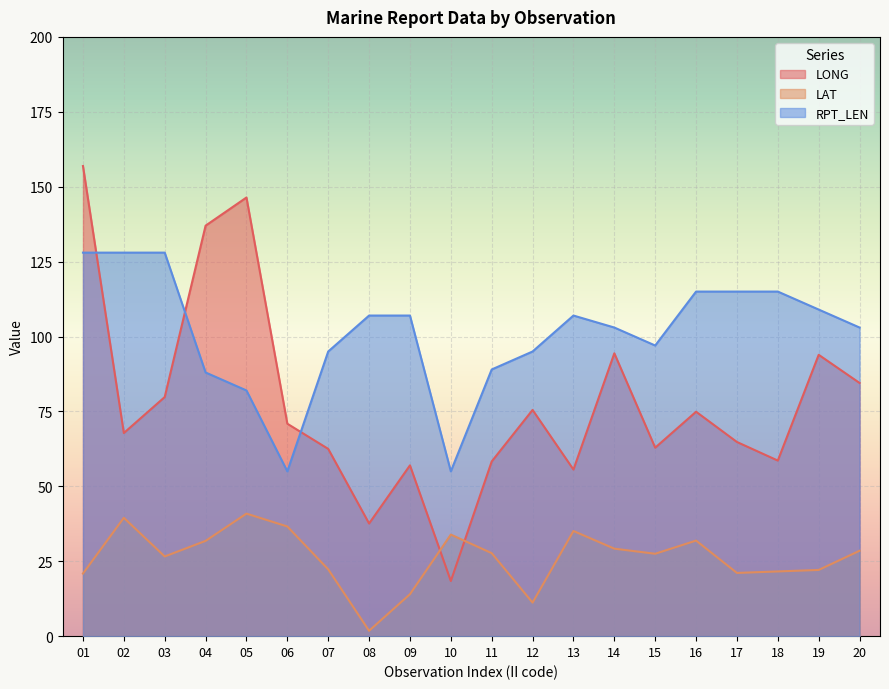

How many lines are shown in the chart?

3